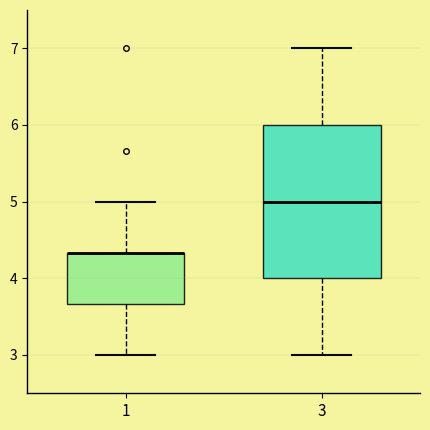

Reading left to right, transcribe this box plot: for each box, give where its median line is, the range the box spans, and where its two whiskers end, as read against the y-axis. The values are not printed on the chart, so give them approximately, as read against the axis.

1: median 4.3 (drawn on the box's upper edge), box 3.7 to 4.3, whiskers 3.0 to 5.0
3: median 5.0, box 4.0 to 6.0, whiskers 3.0 to 7.0